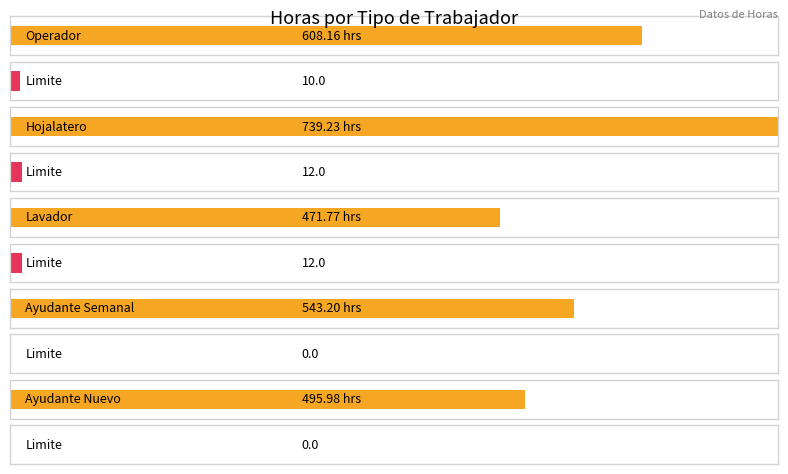

True or false: Limite has a value of 12.0 at Lavador.

True